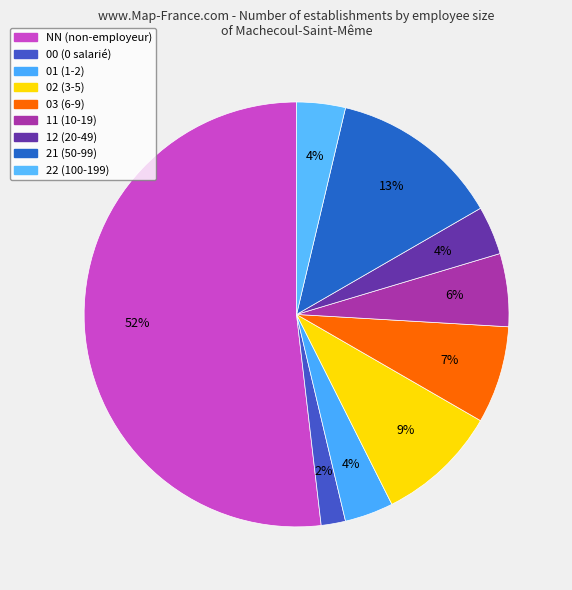

What percentage is NOT represented by NN?

48.1%